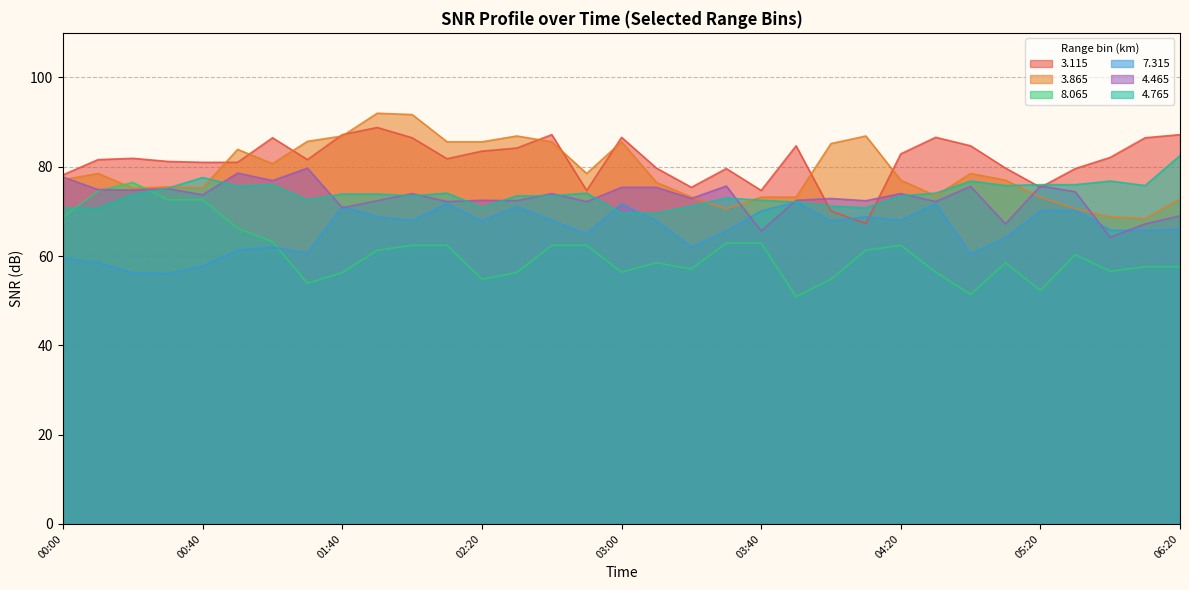

Between 02:40 and 05:40, which series saw the biggest shift?

  3.865